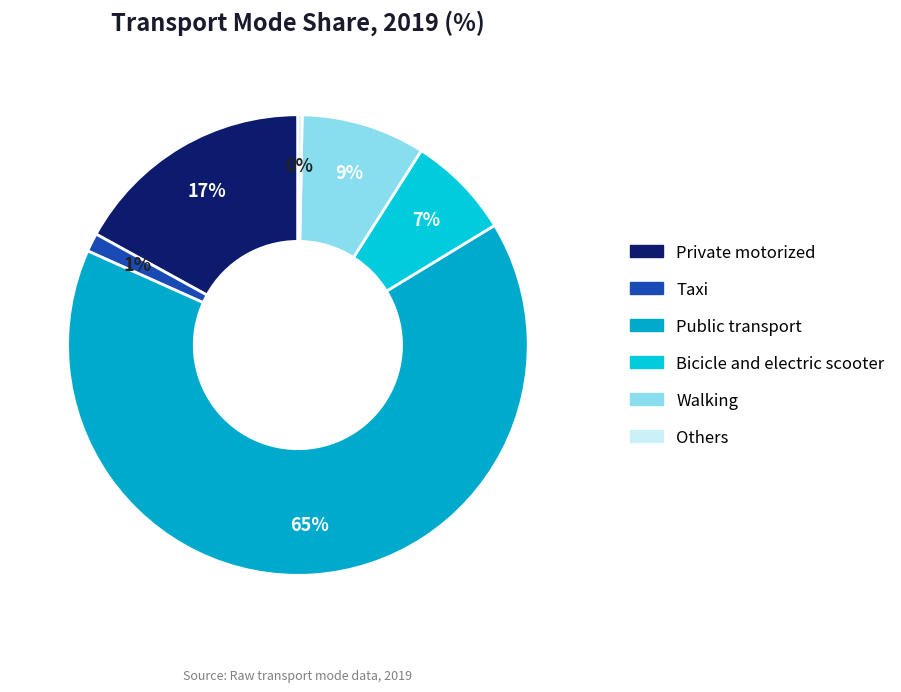

To the nearest percent, what is the difference between the Others and Taxi slice percentages?

1%